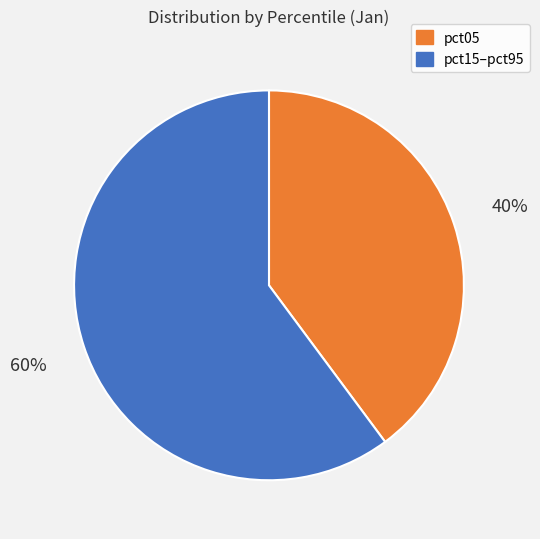

To the nearest percent, what is the combined percentage of pct05 and pct15–pct95?

100%